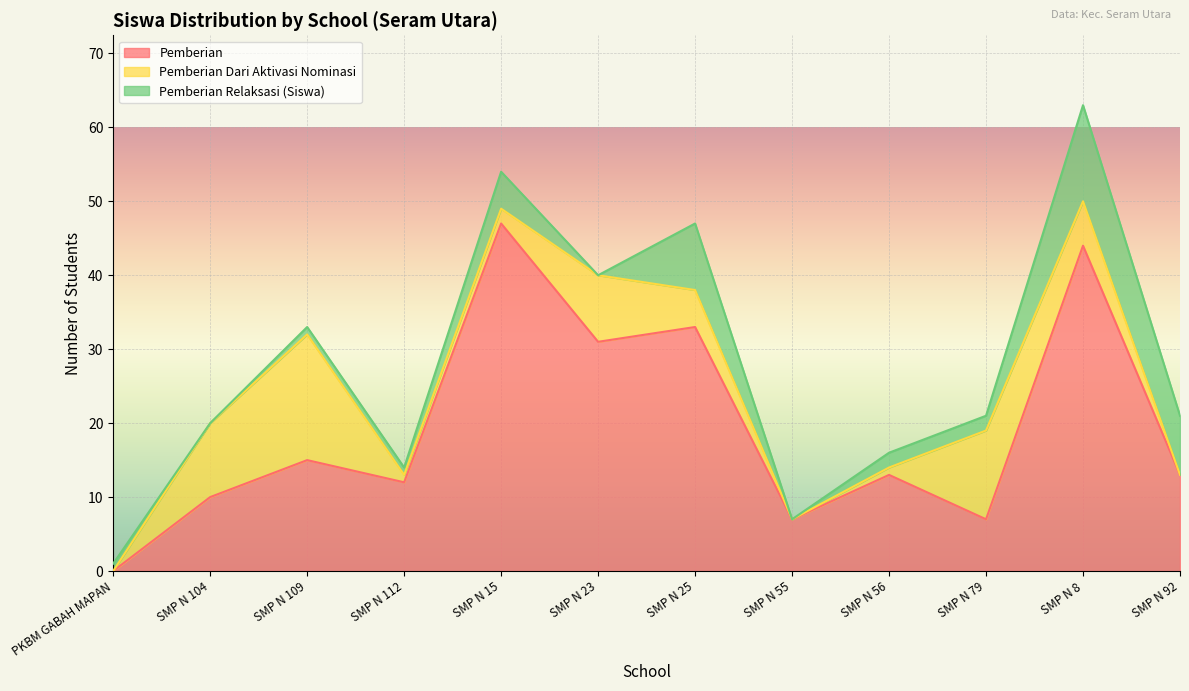

At SMP N 109, list the series in order from smallest to largest.

Pemberian Relaksasi (Siswa), Pemberian, Pemberian Dari Aktivasi Nominasi